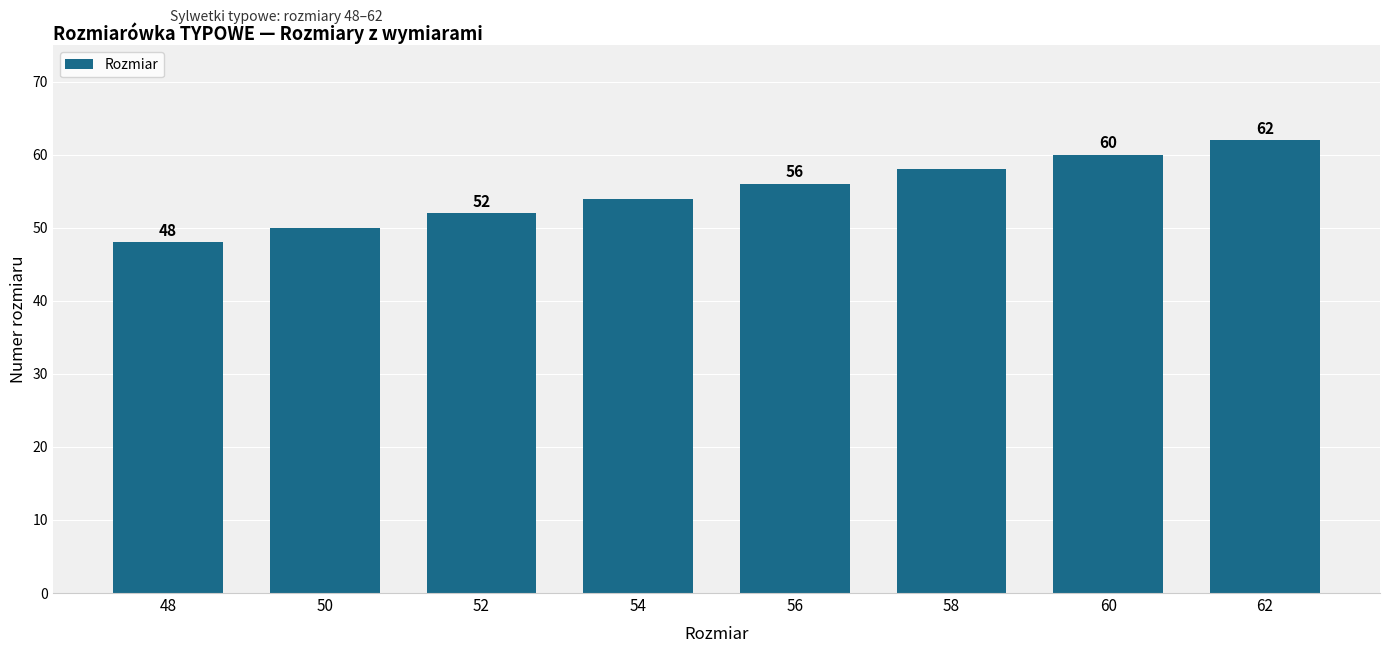

Is it true that the value at 58 is 58?

True